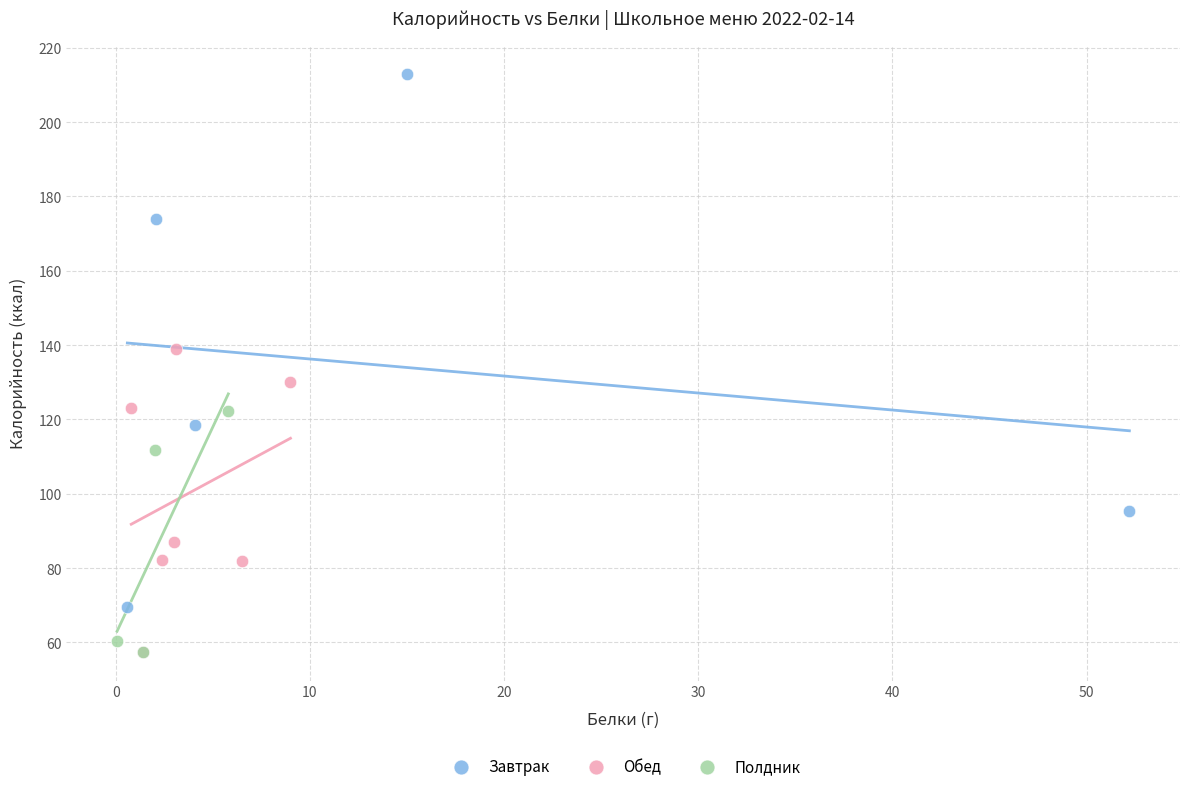

What are all the series names shown in the legend?

Завтрак, Обед, Полдник